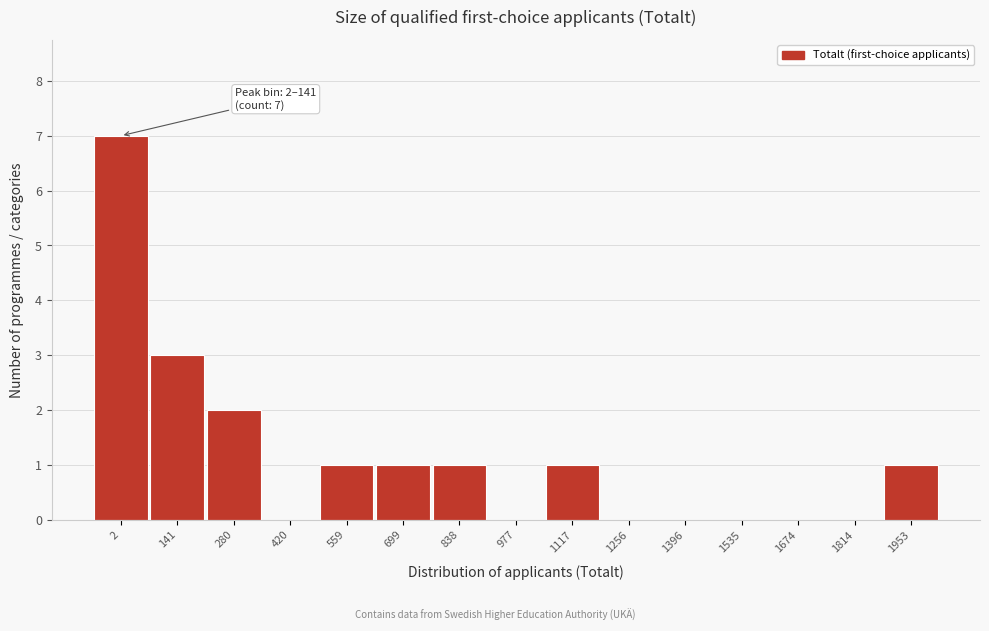

Reading right to left, what are all the values shown in this chart?

1953=1	1814=0	1674=0	1535=0	1396=0	1256=0	1117=1	977=0	838=1	699=1	559=1	420=0	280=2	141=3	2=7